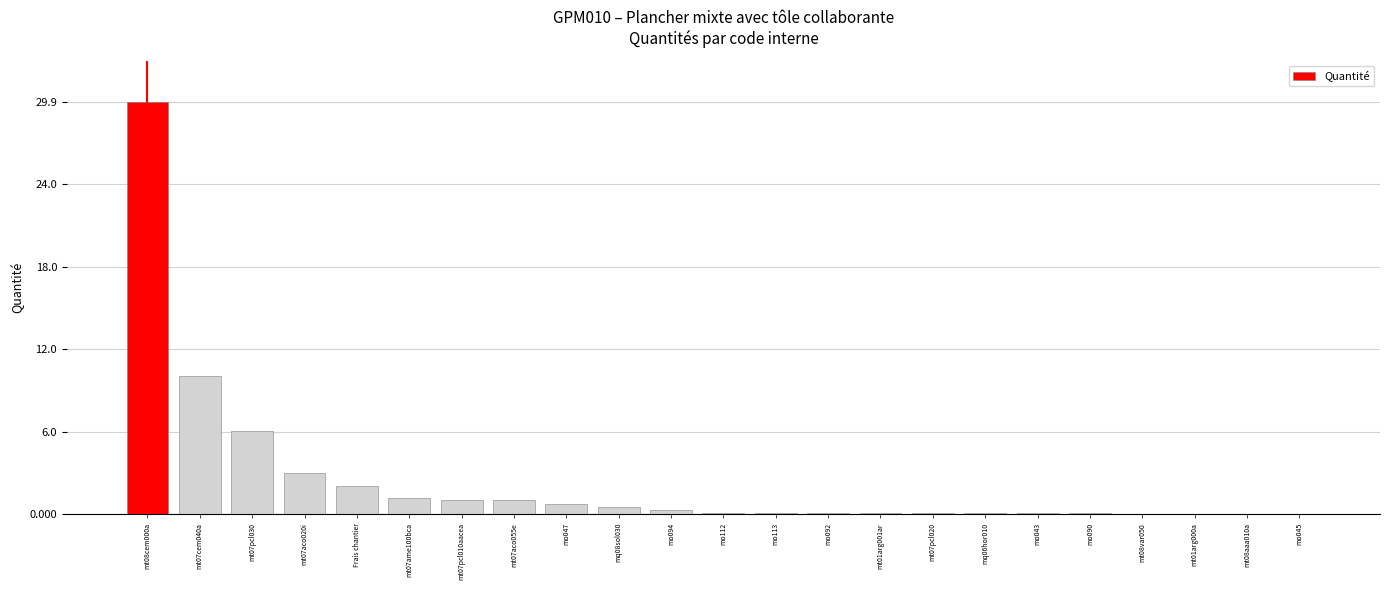

The chart shows a value of 6.0 at mt07pcl030. True or false?

True